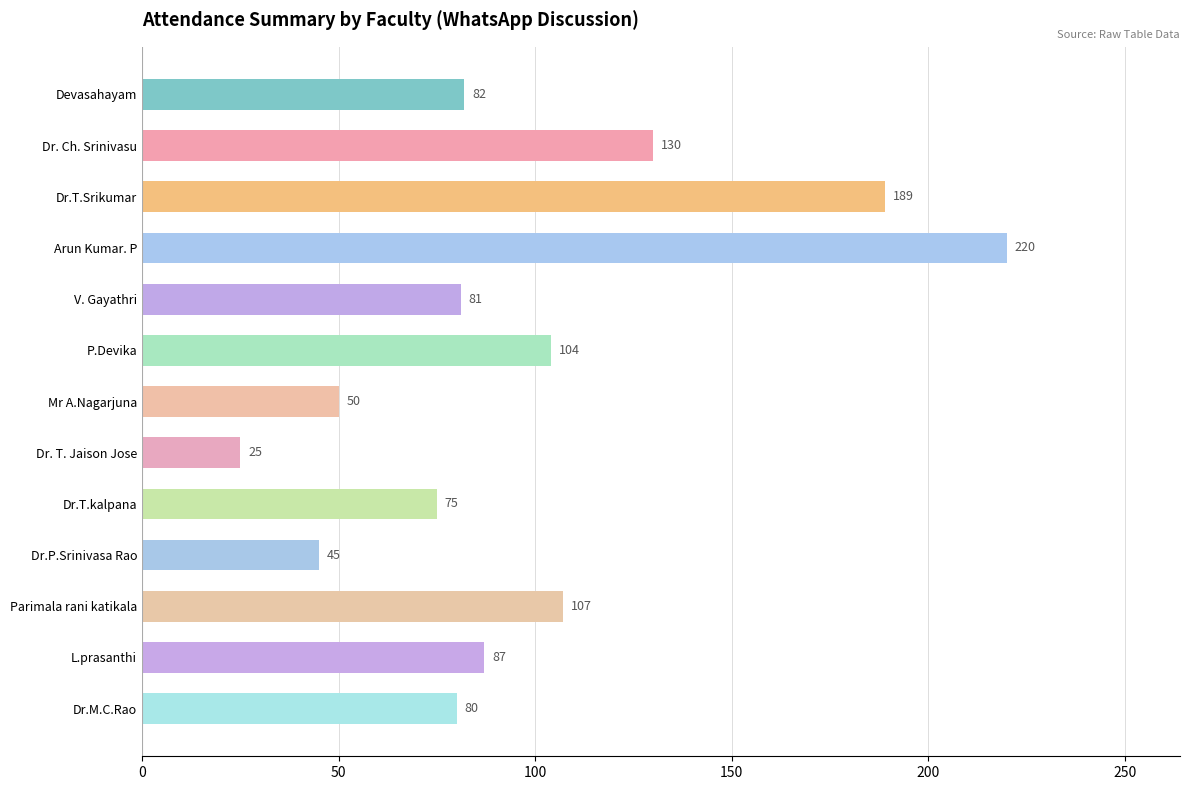

Reading top to bottom, transcribe all the data shown in this chart.

Devasahayam=82	Dr. Ch. Srinivasu=130	Dr.T.Srikumar=189	Arun Kumar. P=220	V. Gayathri=81	P.Devika=104	Mr A.Nagarjuna=50	Dr. T. Jaison Jose=25	Dr.T.kalpana=75	Dr.P.Srinivasa Rao=45	Parimala rani katikala=107	L.prasanthi=87	Dr.M.C.Rao=80